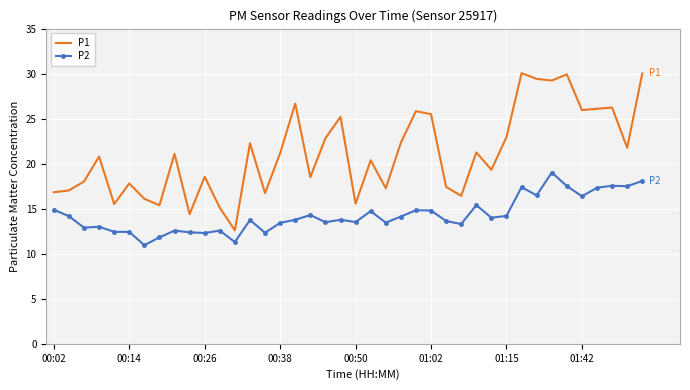

What is the difference between the maximum and minimum values in the P2 series?

8.1